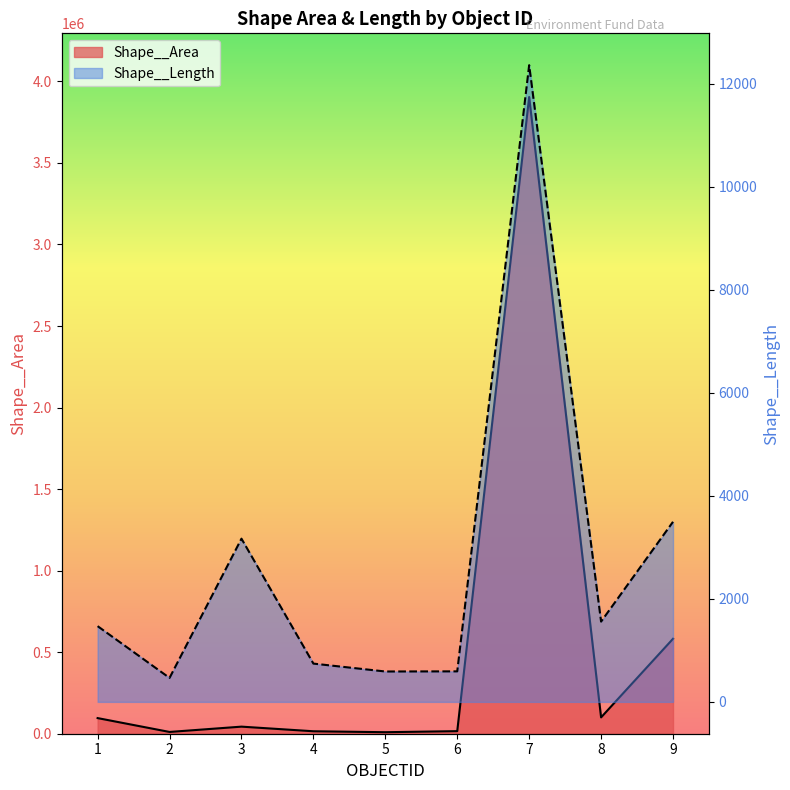

True or false: Shape__Length has more than 1 points higher than both neighbors.

True